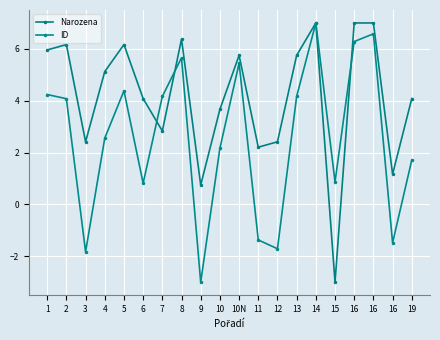

What is the difference between the maximum and minimum values in the ID series?

10.0